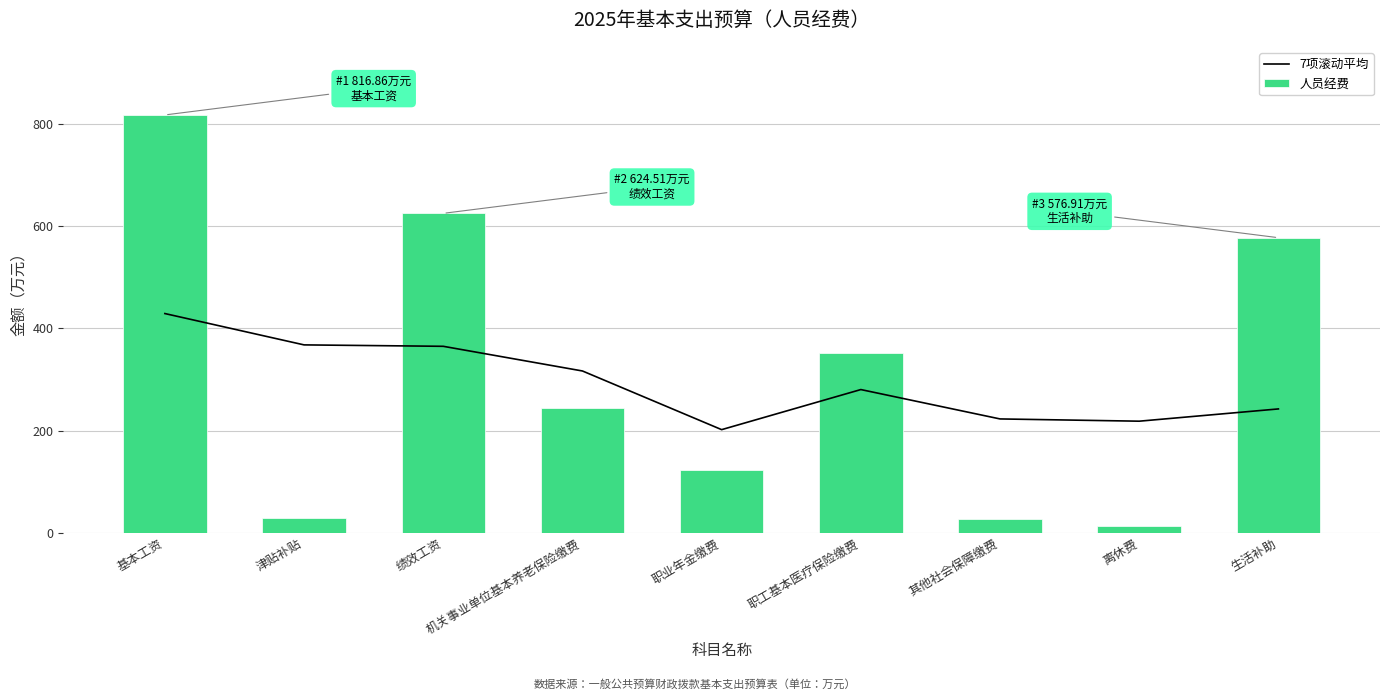

Which has a higher value, 基本工资 or 绩效工资?

基本工资